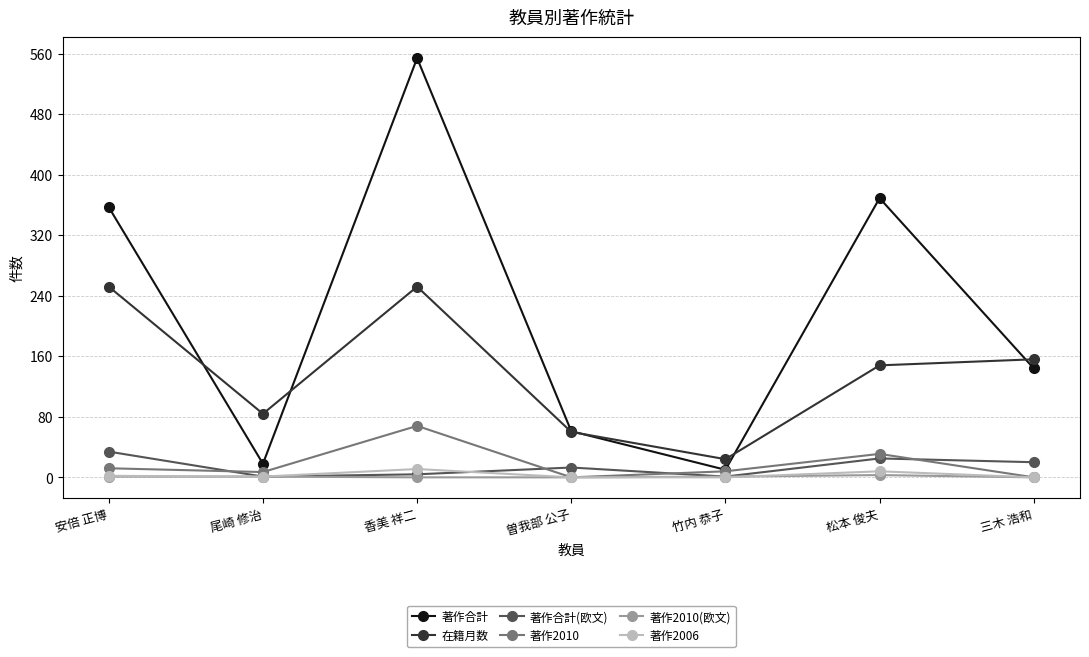

Where does the 在籍月数 series first go above 148?

安倍 正博